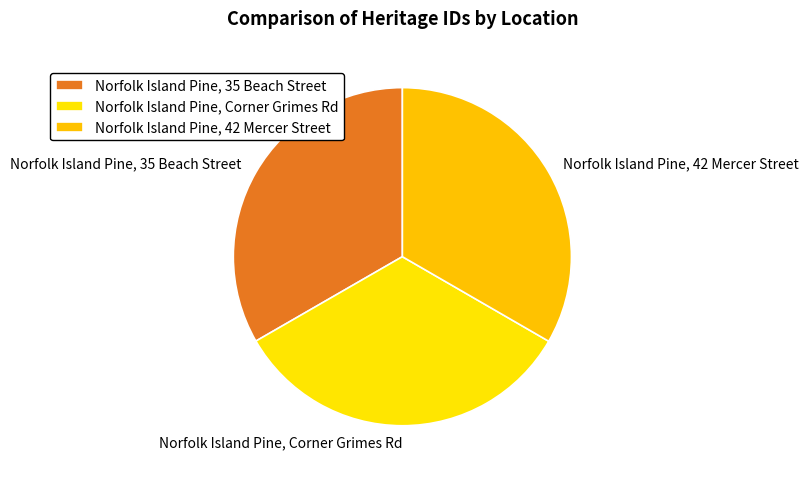

True or false: Norfolk Island Pine, 35 Beach Street accounts for 33% of the total.

True